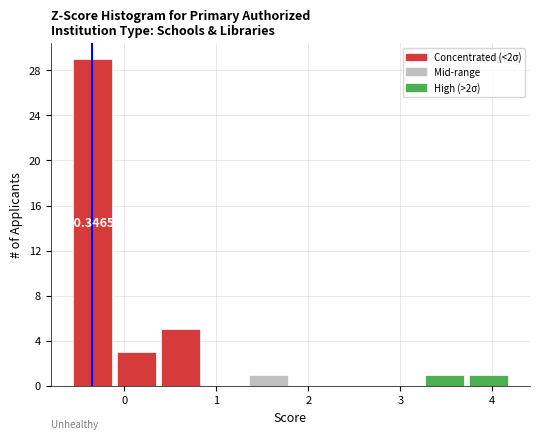

Over which range of the x-axis is the bar tallest?

-0.6 to -0.1